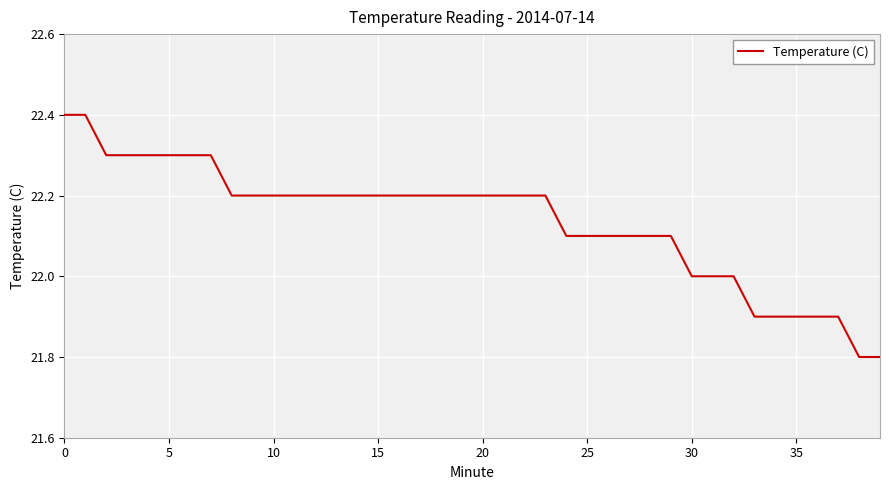

What is the maximum value shown in the chart?

22.4